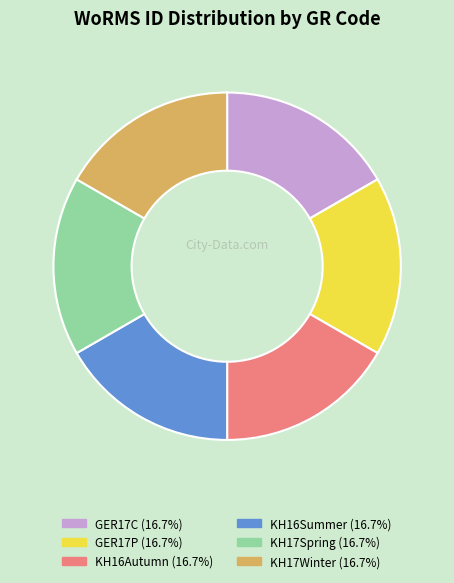

Combined, do KH16Summer (16.7%) and KH16Autumn (16.7%) account for over 50%?

No